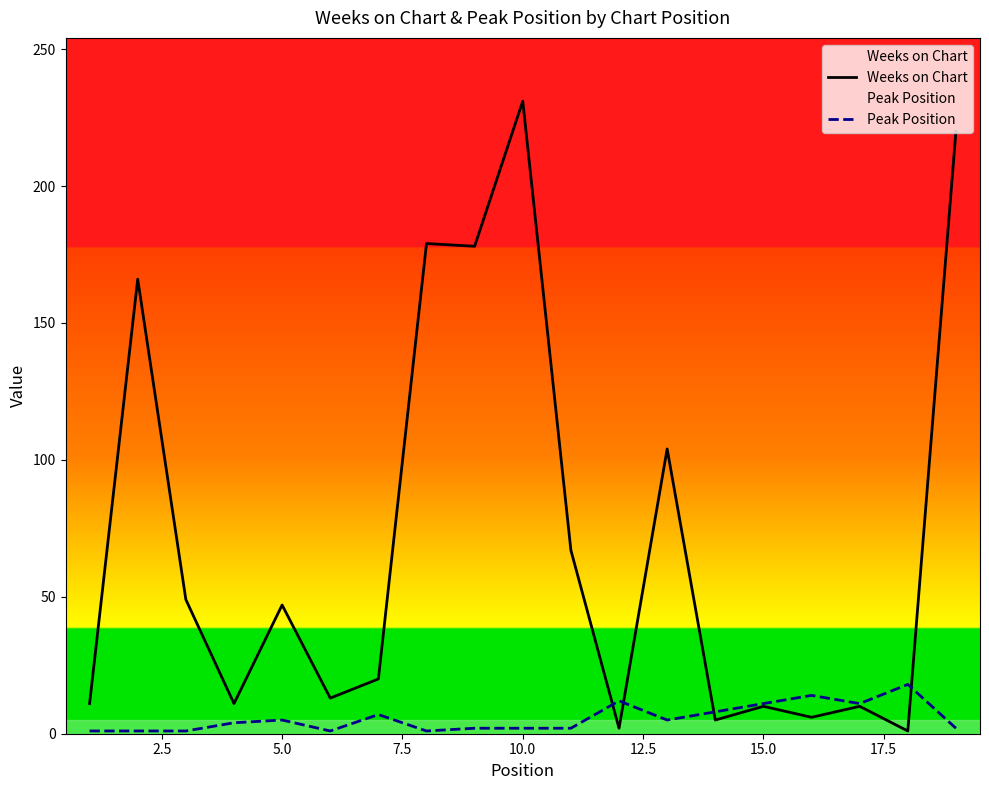

Which series has the widest spread of values?

Weeks on Chart